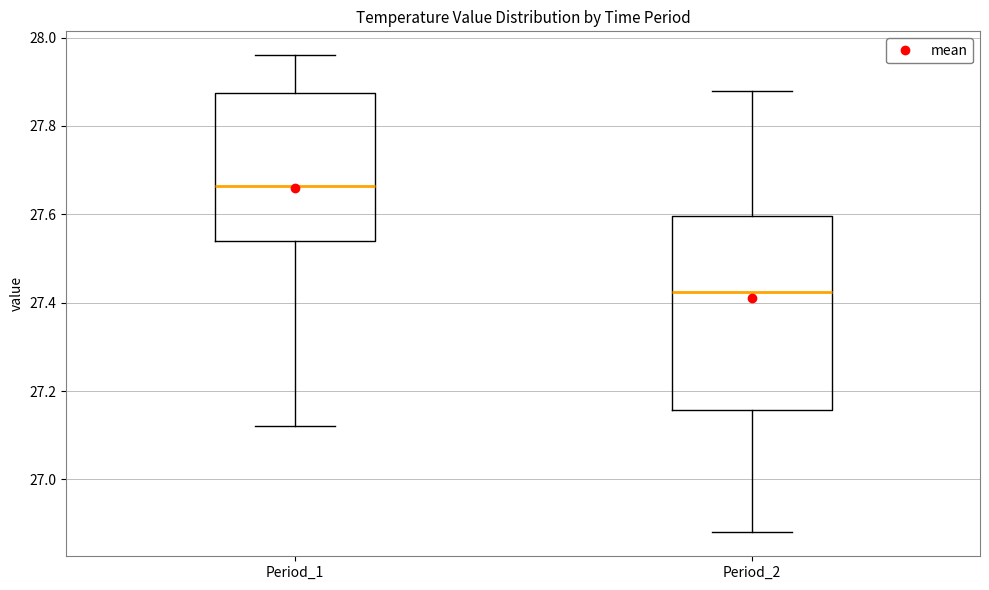

Comparing the boxes themselves (not the whiskers), which one is the tallest?

Period_2